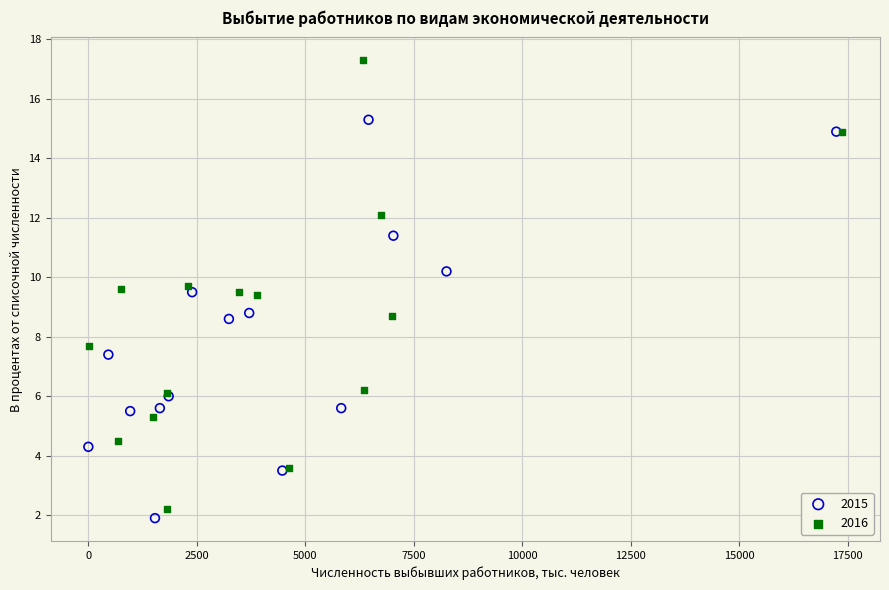

Which series contains the highest Y value?

2016